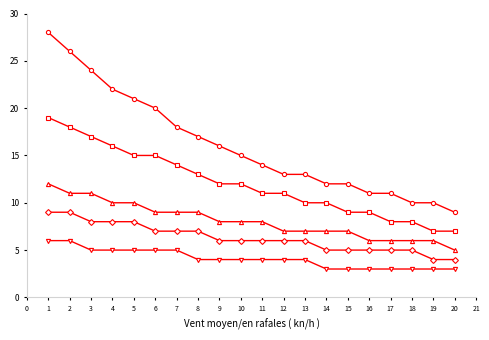

What is the minimum value shown in the chart?

3